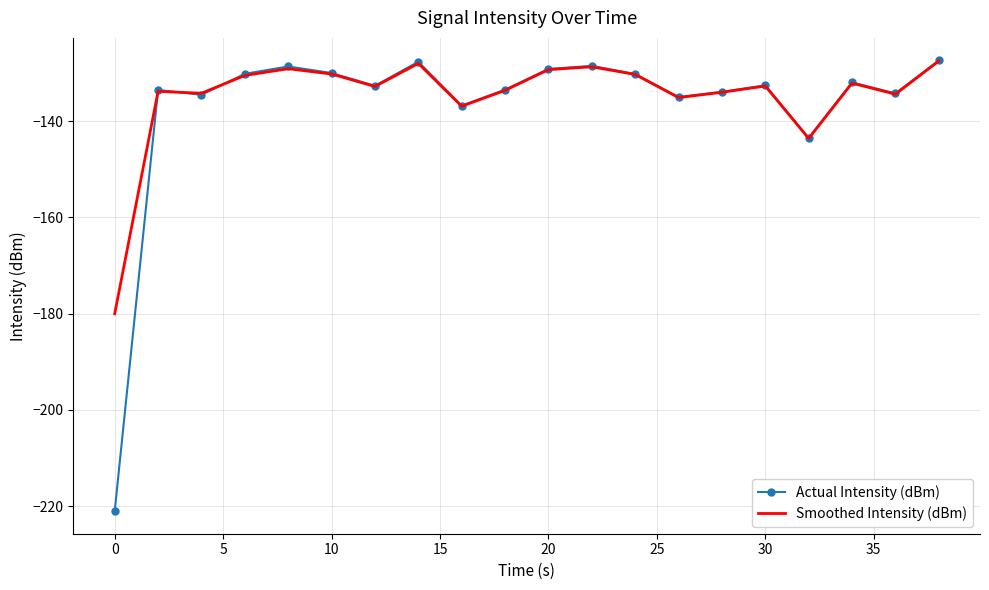

What is the difference between the second highest and second lowest values in the Actual Intensity (dBm) series?

15.8